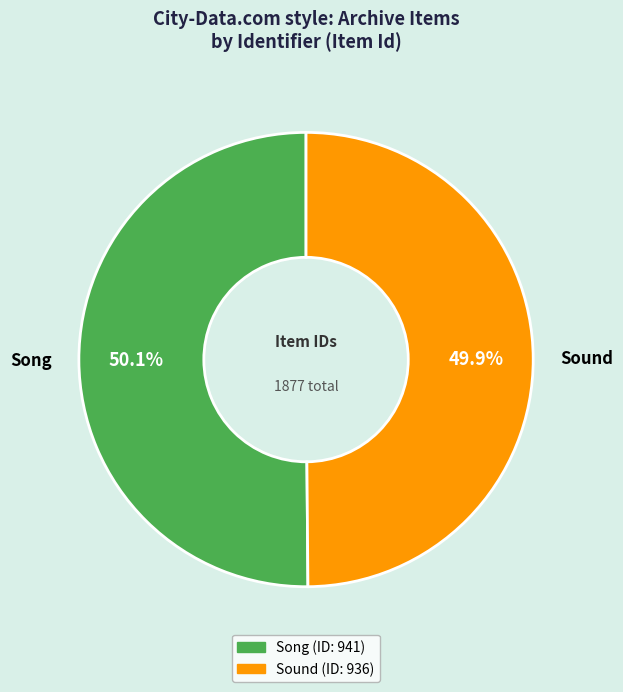

Does any single category account for the majority?

Yes